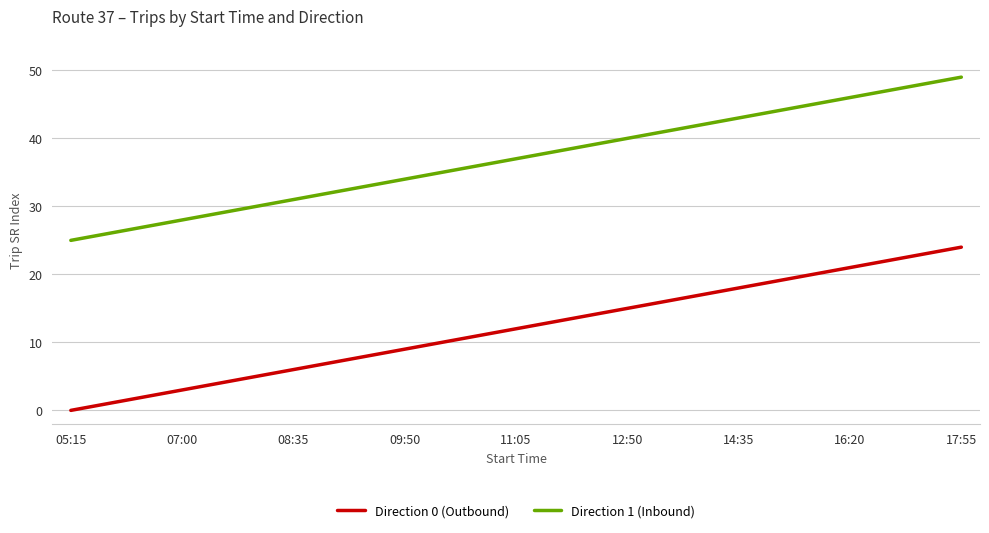

List the series in order of their peak value, lowest first.

Direction 0 (Outbound), Direction 1 (Inbound)